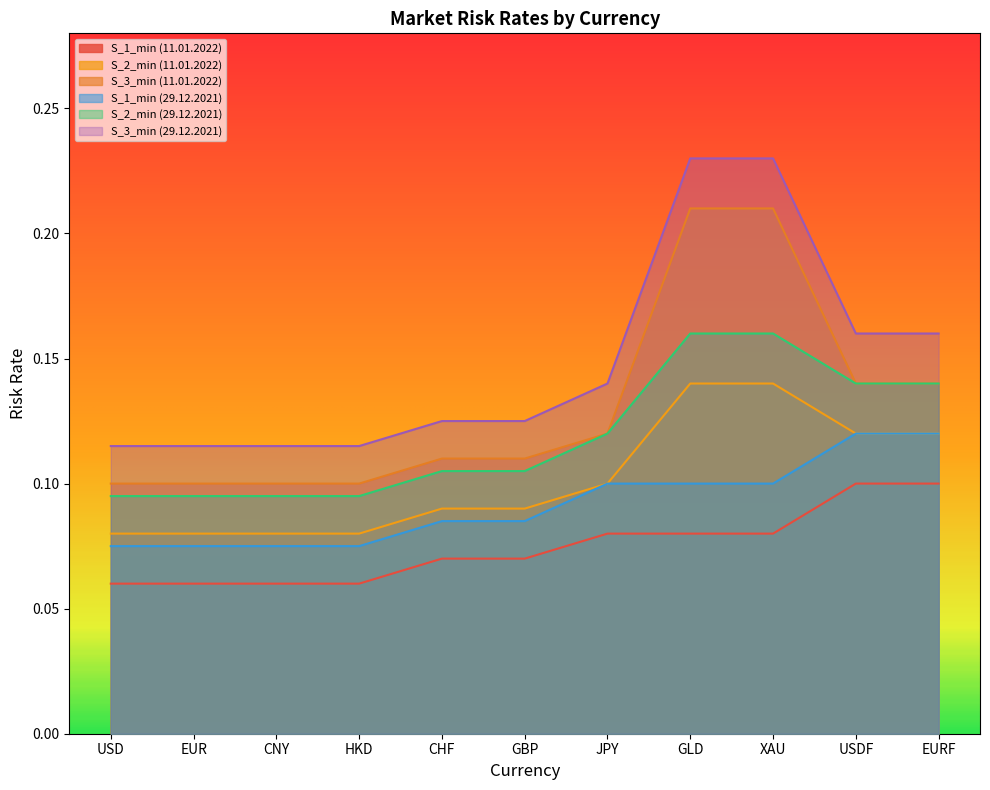

What value does the S_3_min (11.01.2022) series have at GBP?

0.1